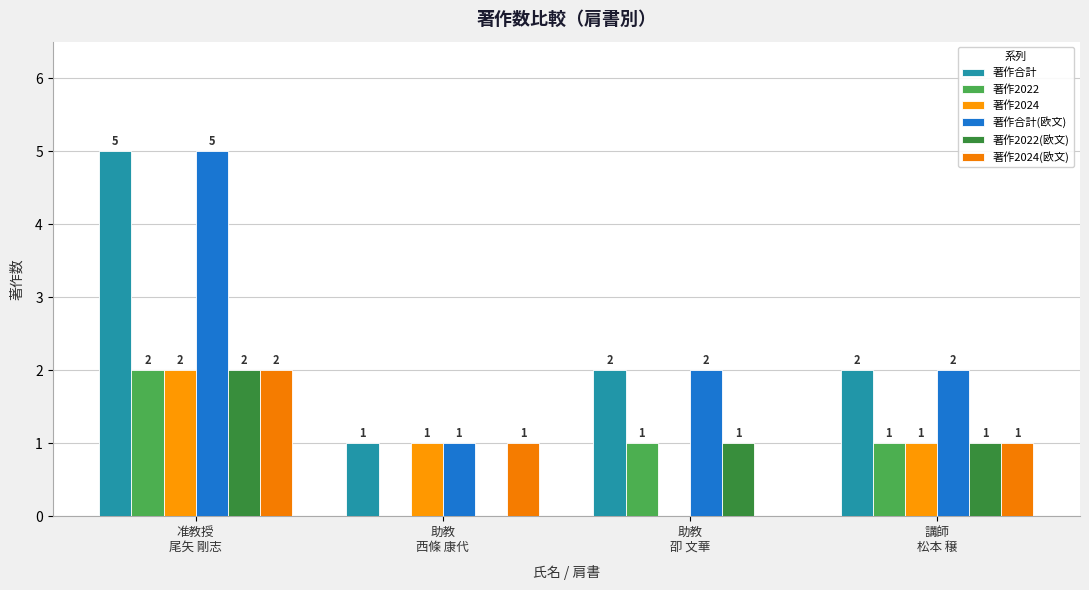

How many positive values does the 著作2022 series have?

3